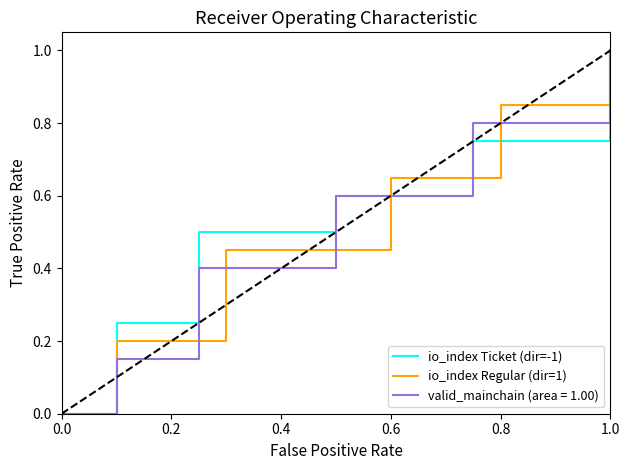

At which label does io_index Ticket (dir=-1) reach its peak?

1.0